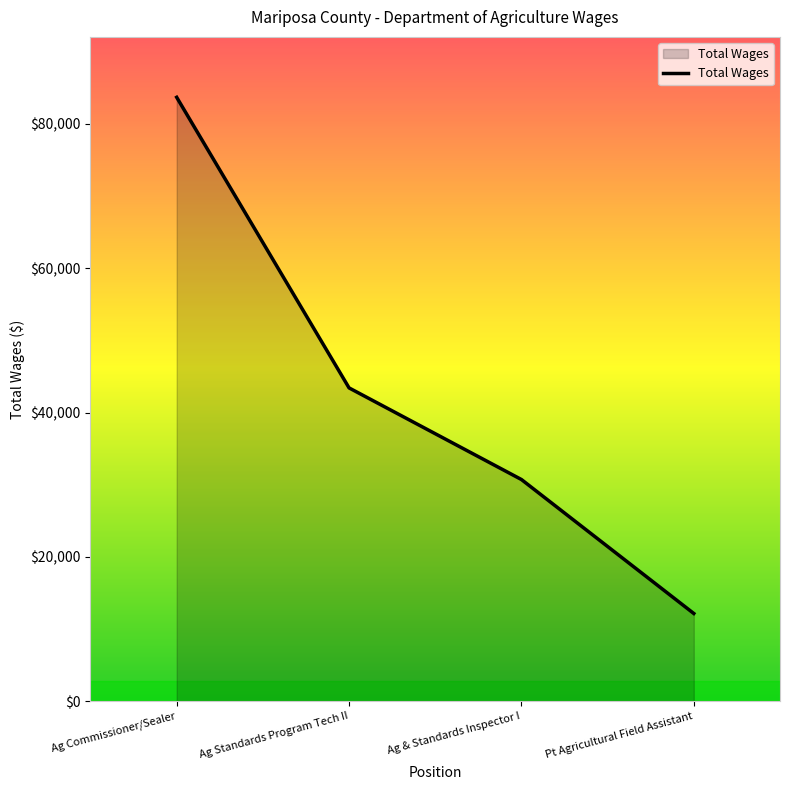

Reading left to right, what are all the values shown in this chart?

83692	43426	30732	12169